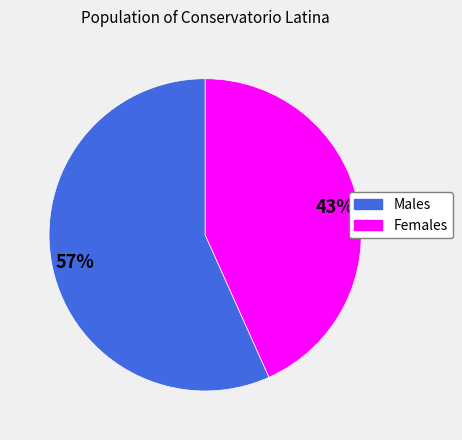

Is there any slice that represents more than half of the pie?

Yes